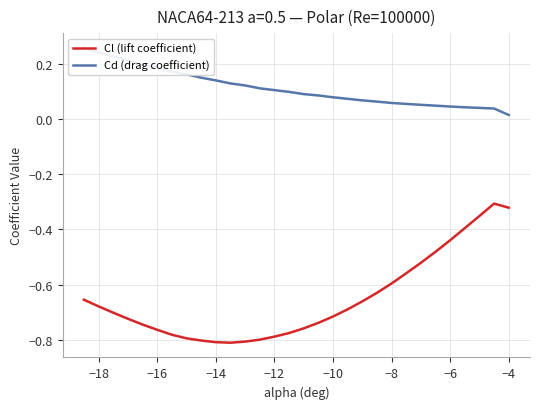

In Cl (lift coefficient), how many points are higher than both neighbors (excluding endpoints)?

1